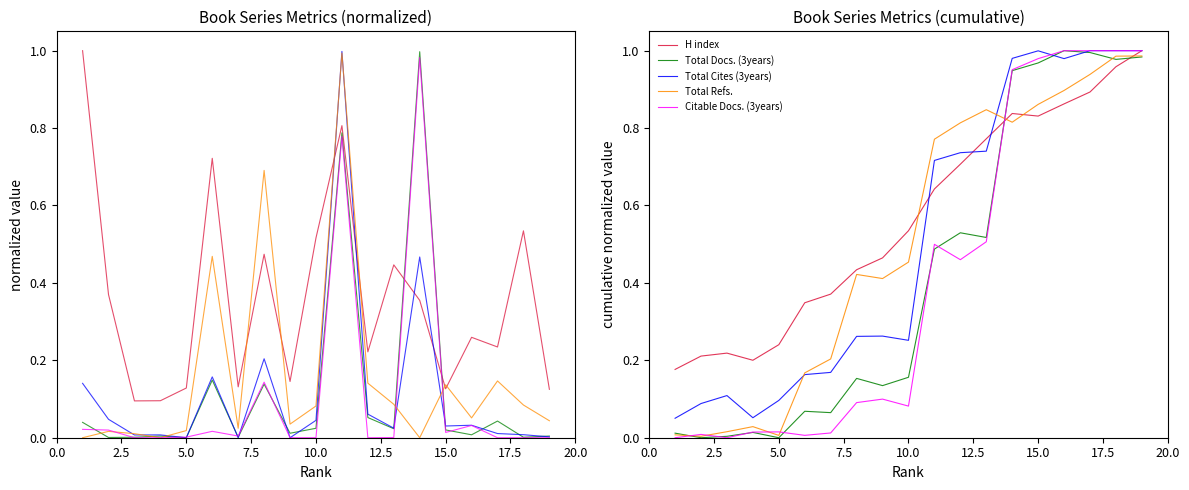

Does the chart display data point markers on the line(s)?

No